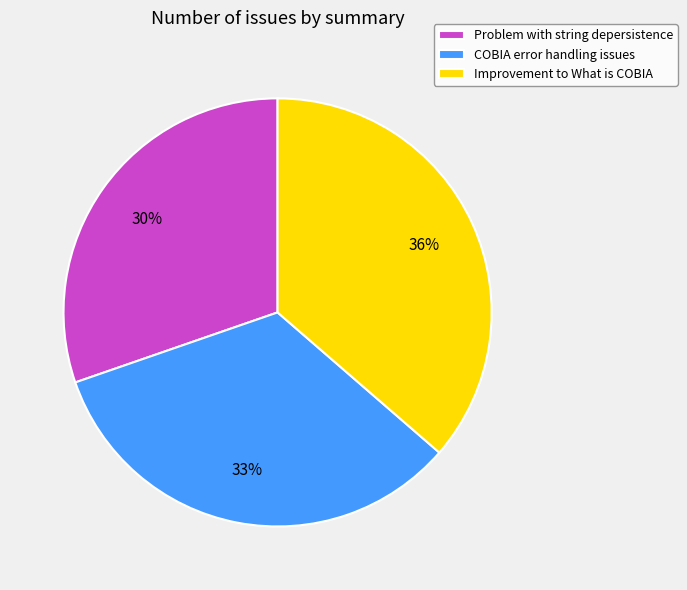

Is the sum of COBIA error handling issues and Improvement to What is COBIA greater than half?

Yes